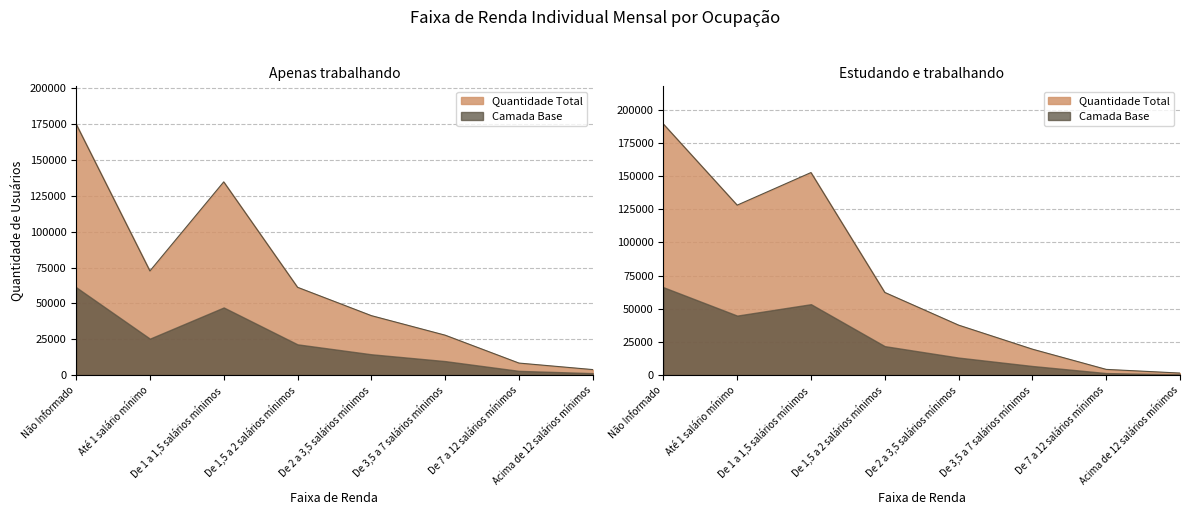

Which category has the highest value in the Apenas trabalhando series?

Não Informado